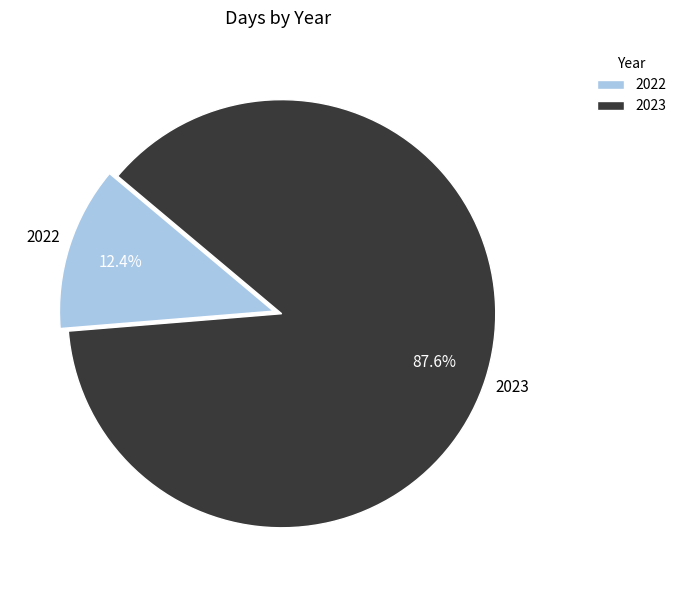

Rank the categories by value from lowest to highest.

2022, 2023